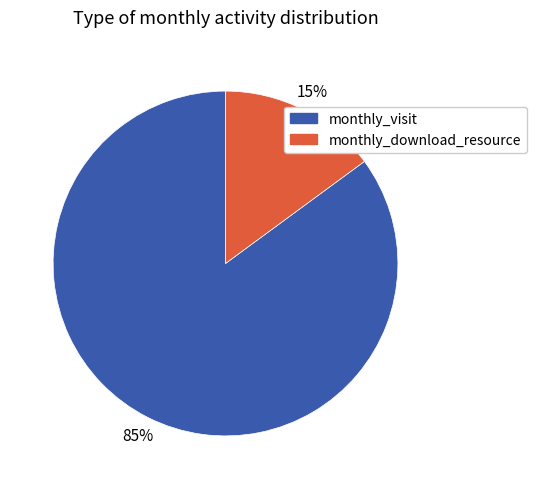

Is there any slice that represents more than half of the pie?

Yes